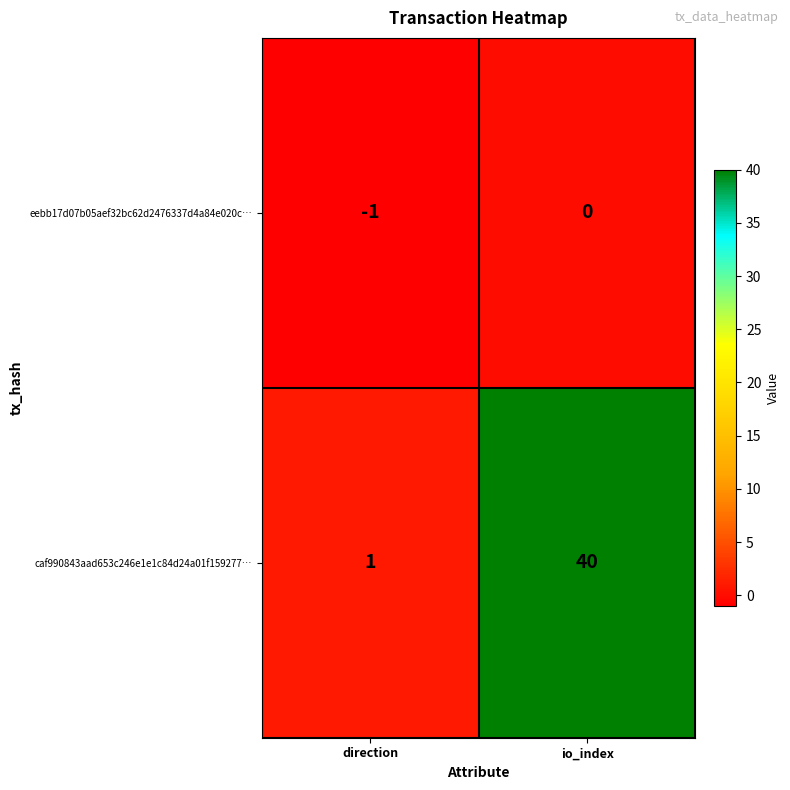

Which series changed the most between direction and io_index?

caf990843aad653c246e1e1c84d24a01f159277…